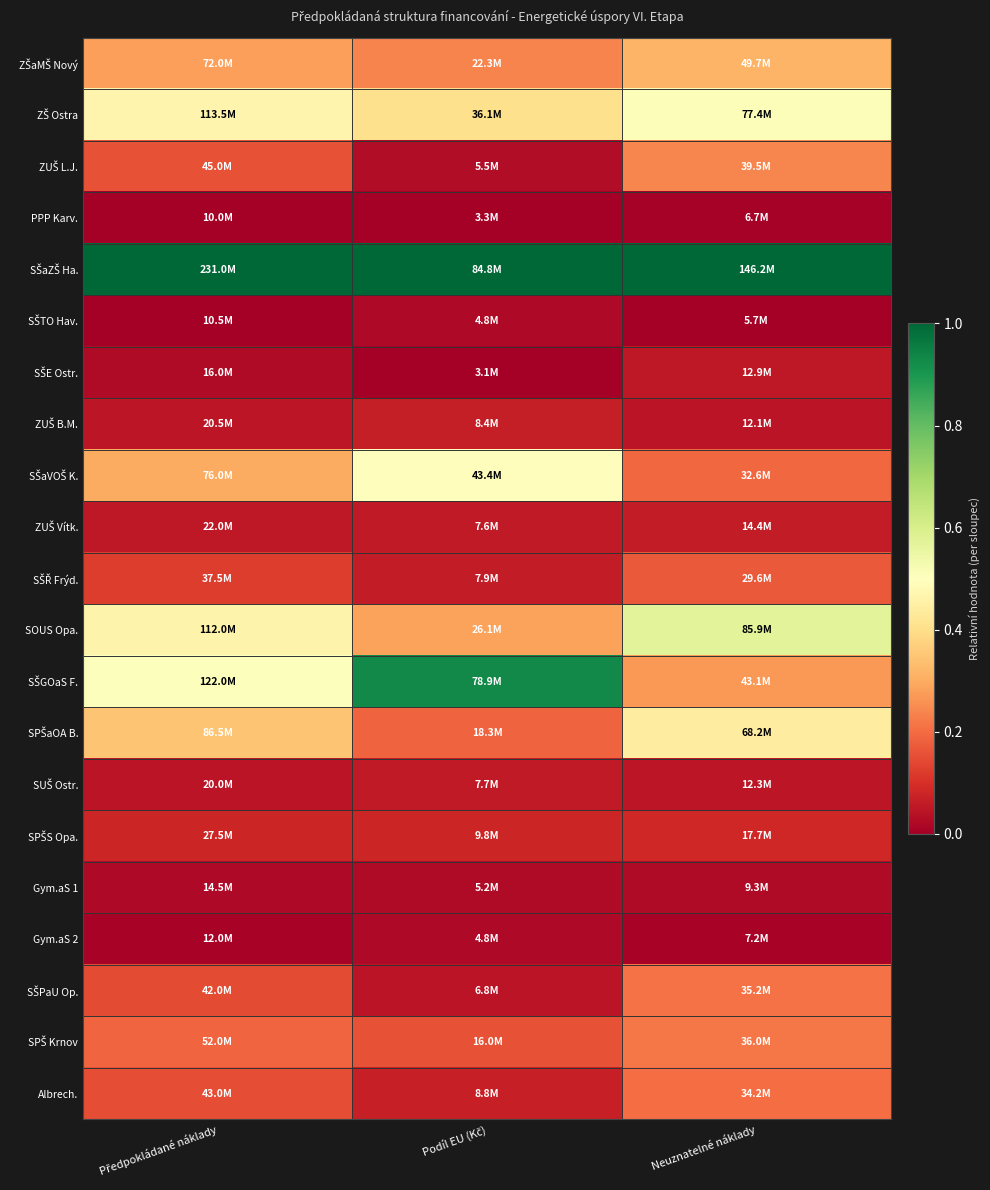

Which series has the largest total across all categories?

SŠaZŠ Ha.